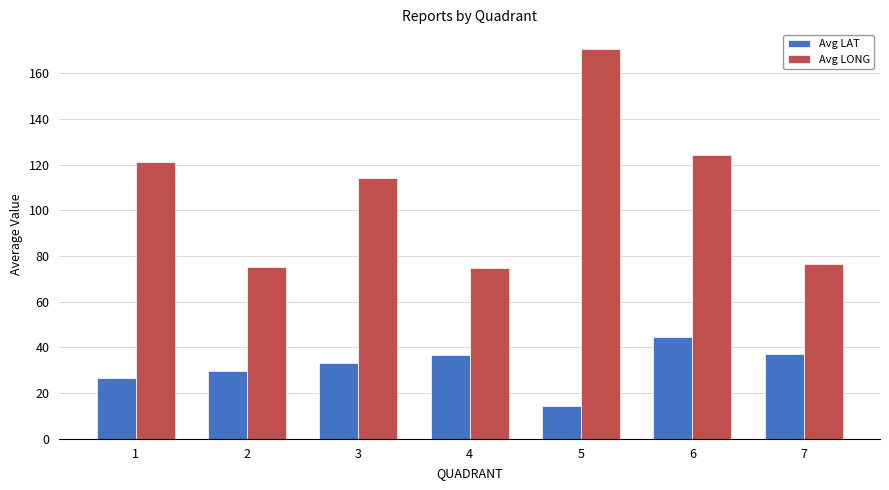

Rank the series by their maximum value, from lowest to highest.

Avg LAT, Avg LONG